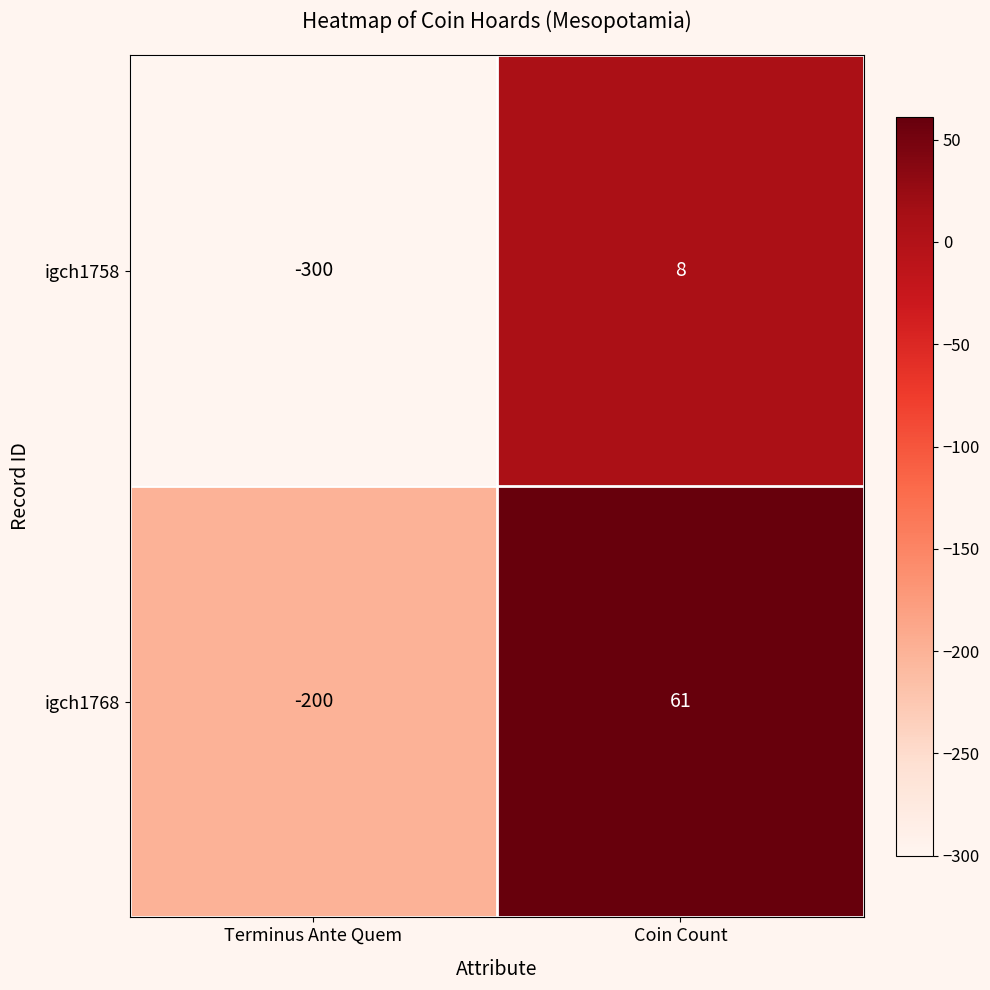

Count the number of categories in the chart.

2